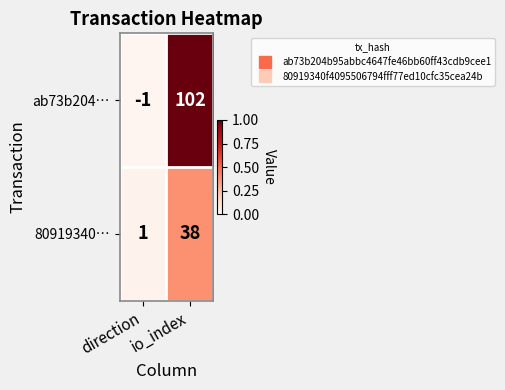

Which series has the largest total across all categories?

ab73b204…